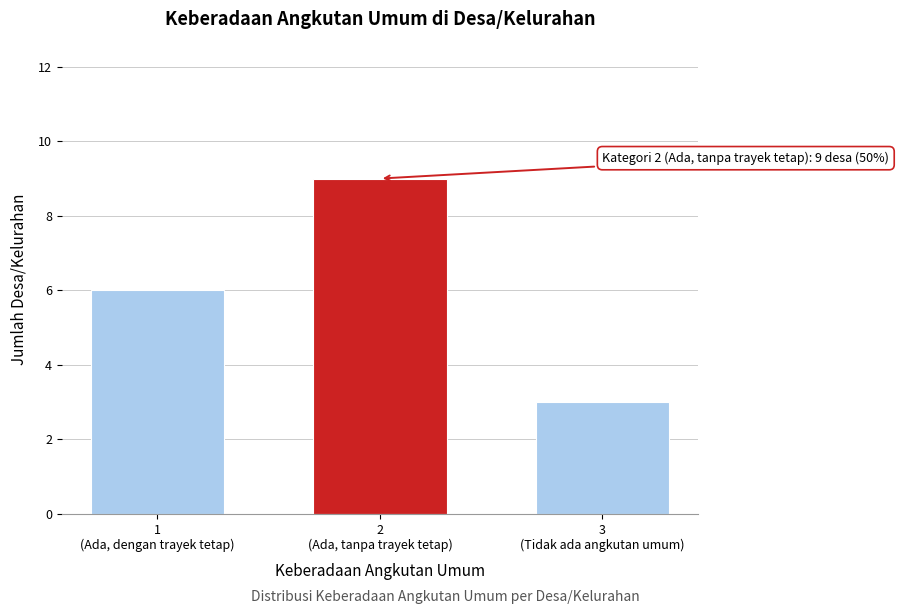

Reading right to left, list all the values displayed in this chart.

3	9	6